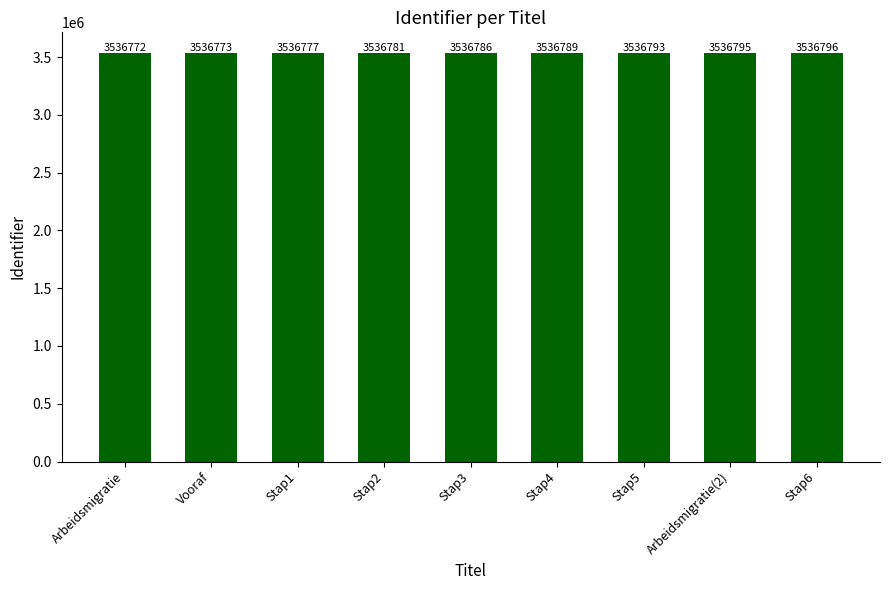

Rank the categories by value from highest to lowest.

Stap6, Arbeidsmigratie(2), Stap5, Stap4, Stap3, Stap2, Stap1, Vooraf, Arbeidsmigratie